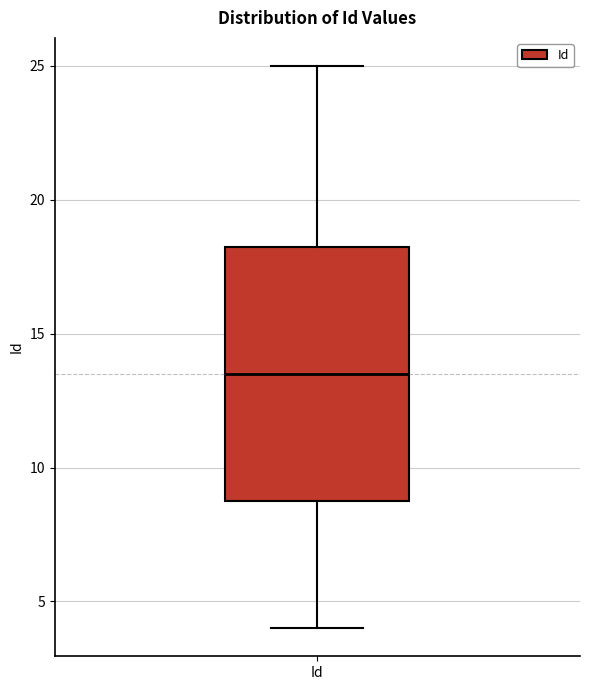

Where is the lower edge of the box for Id on the y-axis? The values are not printed on the chart, so give them approximately, as read against the axis.

9.0